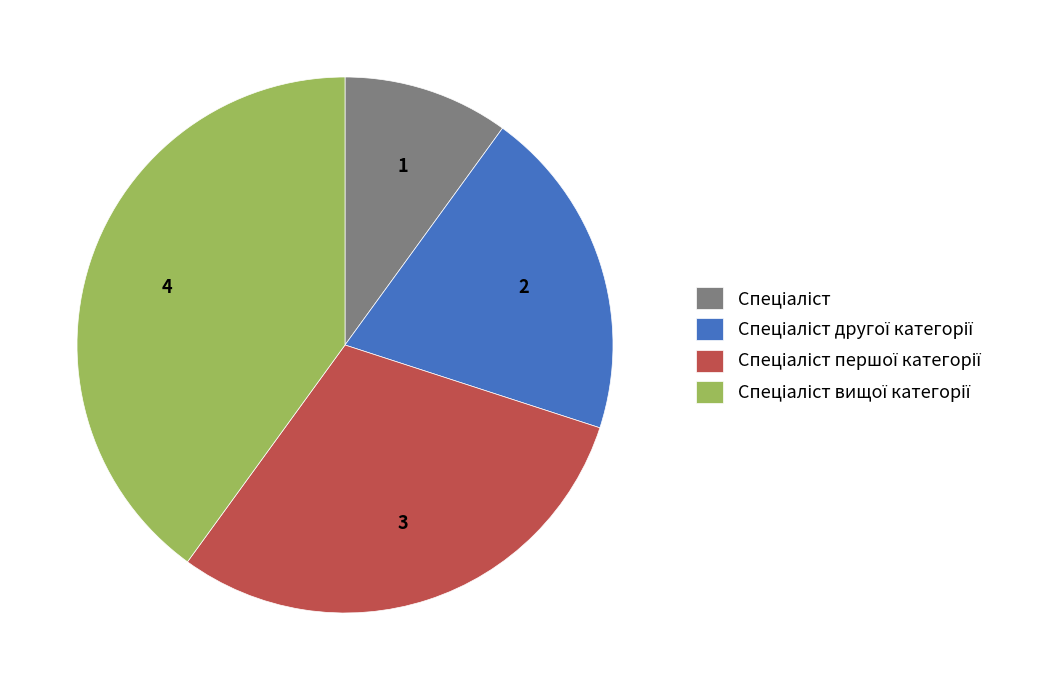

Is there any slice that represents more than half of the pie?

No